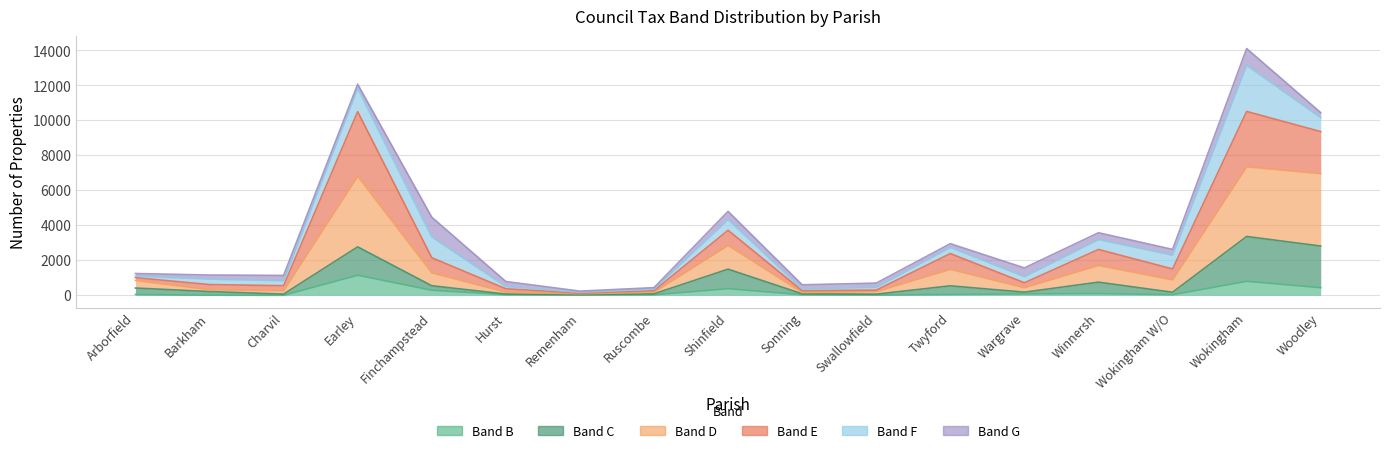

What is the label of the 8th point from the right?

Sonning